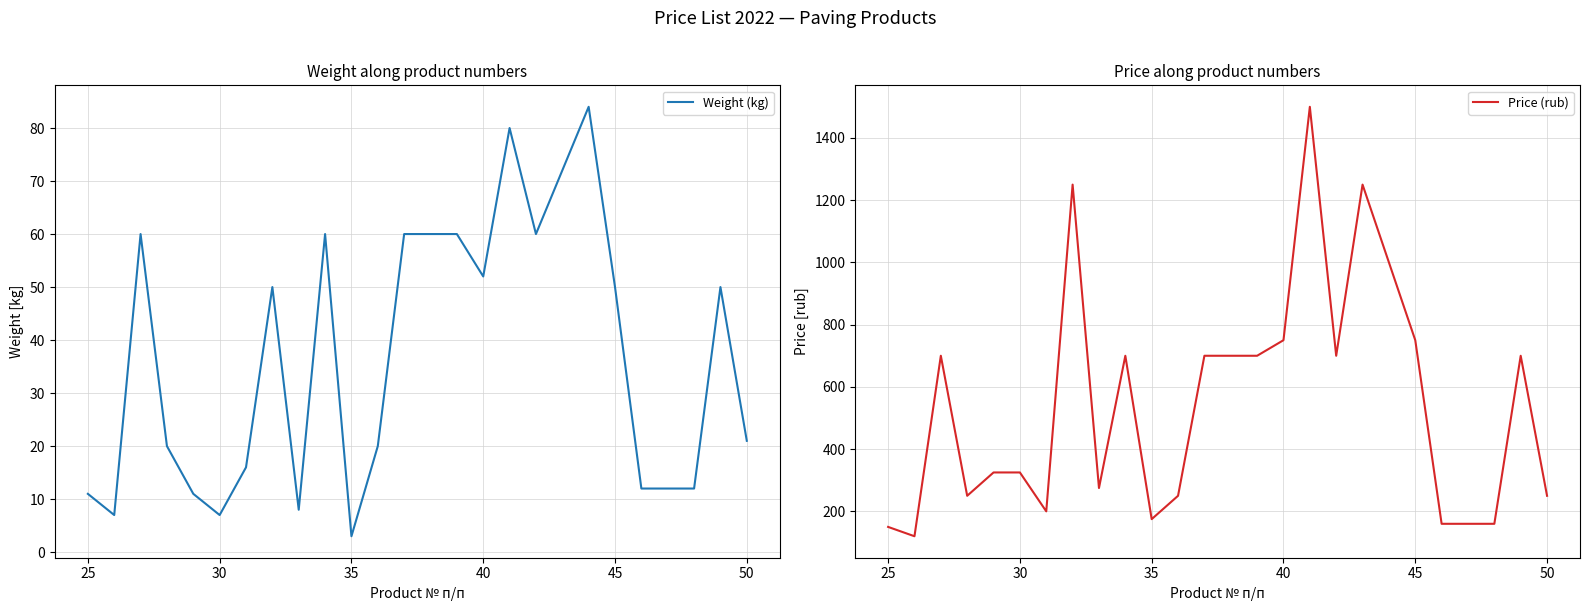

True or false: Weight (kg) and Price (rub) intersect in this chart.

False